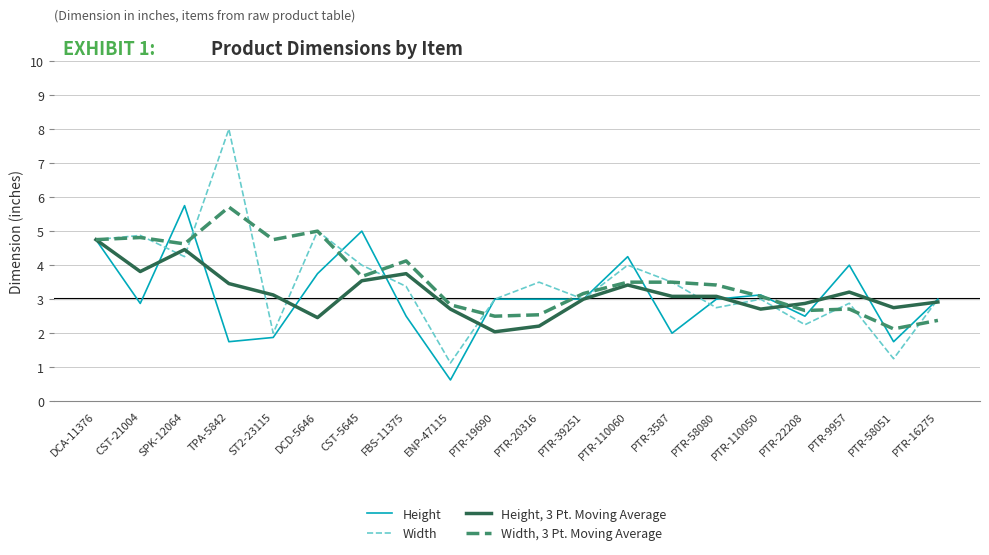

The value of Width at CST-5645 is 4.0. True or false?

True